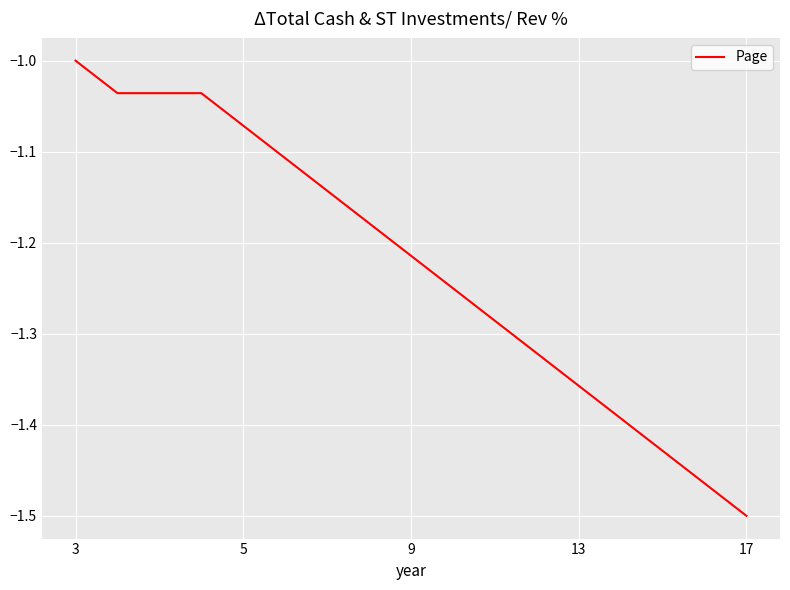

What is the difference between the maximum and minimum values?

0.5